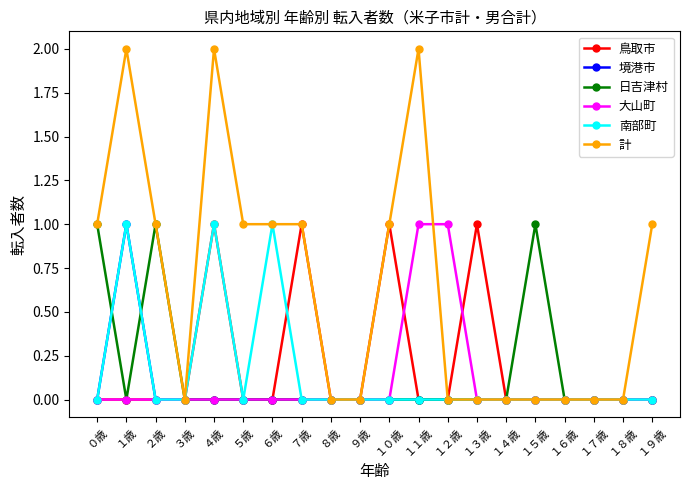

Which series has the largest range (max minus min)?

計